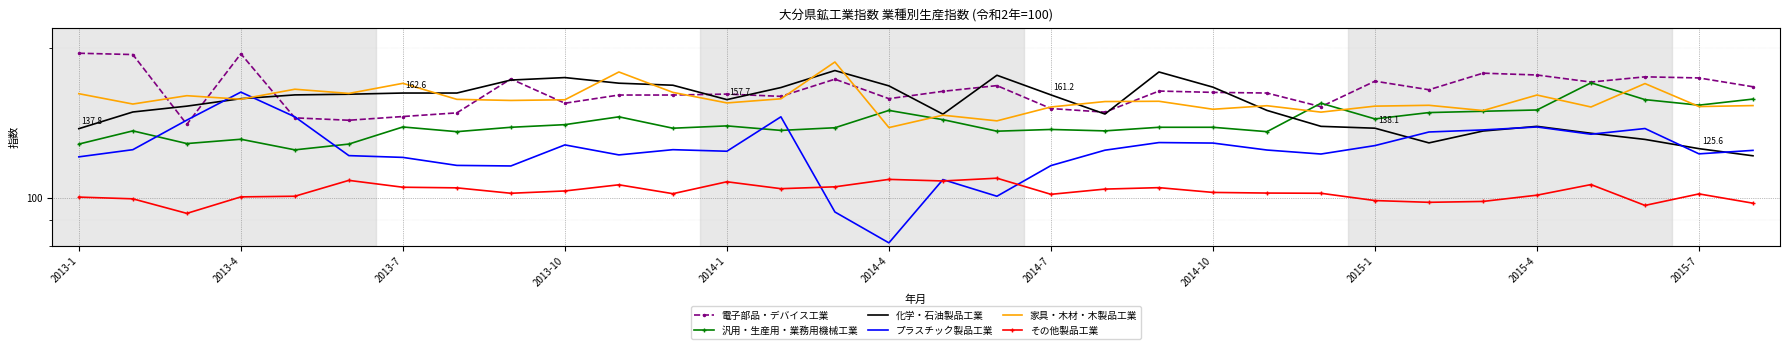

Reading left to right, what are all the values shown in this chart?

電子部品・デバイス工業: 195.6	194.4	140.6	195.1	144.9	143.3	145.8	148.3	173.6	155.1	161.1	161.1	161.8	160.1	173.4	158.4	163.9	168.3	151.3	148.8	164.1	163.1	162.6	152.6	171.8	165.1	178.3	176.8	171.1	175.3	174.4	167.4
汎用・生産用・業務用機械工業: 128.3	136.4	128.6	131.2	124.9	128.3	138.9	135.9	138.7	140.4	145.6	138.1	139.6	136.7	138.4	150.0	143.7	136.2	137.3	136.4	138.7	138.7	135.9	155.1	144.2	148.5	149.4	150.3	170.5	157.7	153.7	158.1
化学・石油製品工業: 137.8	148.9	153.0	158.4	161.2	161.7	162.6	162.6	172.7	174.7	170.2	168.6	157.7	166.8	180.5	168.1	147.4	176.6	161.2	147.5	179.3	167.1	150.0	139.3	138.1	129.0	136.3	139.3	134.9	131.1	125.6	121.5
プラスチック製品工業: 120.9	125.0	143.4	163.3	145.6	121.6	120.6	116.2	115.9	127.8	122.0	125.0	124.1	145.6	93.6	81.1	108.8	100.7	116.1	124.7	129.2	128.9	124.8	122.5	127.4	135.7	137.0	138.9	134.3	137.9	122.6	124.6
家具・木材・木製品工業: 162.1	154.5	160.6	158.0	165.5	162.3	170.1	157.9	157.1	157.6	179.3	163.1	155.3	158.3	187.8	138.5	146.7	142.9	152.4	156.3	156.5	150.8	153.3	148.8	153.0	153.6	149.9	161.1	152.4	169.9	152.7	153.4
その他製品工業: 100.3	99.5	93.0	100.4	100.7	108.4	105.0	104.7	102.1	103.2	106.2	101.9	107.7	104.3	105.2	108.9	108.1	109.5	101.6	104.1	104.8	102.5	102.2	102.1	98.7	97.9	98.3	101.2	106.3	96.5	101.8	97.5